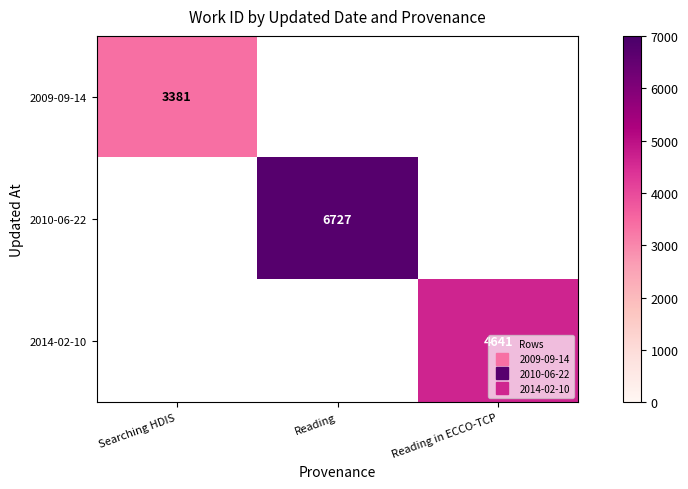

How many 2010-06-22 values are between 0 and 6727?

3